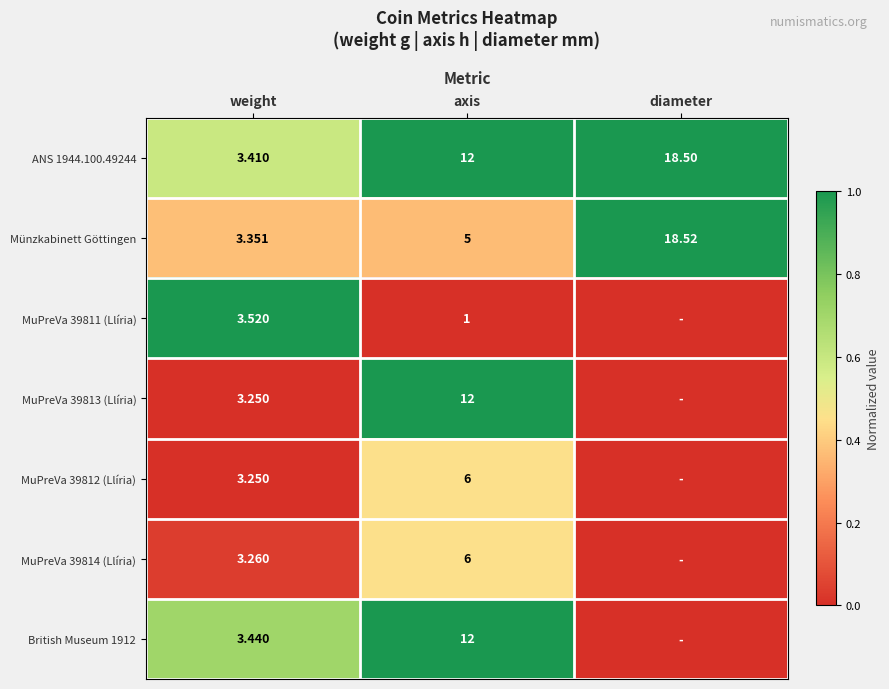

Rank the series at weight from highest to lowest value.

MuPreVa 39811 (Llíria), British Museum 1912, ANS 1944.100.49244, Münzkabinett Göttingen, MuPreVa 39814 (Llíria), MuPreVa 39813 (Llíria), MuPreVa 39812 (Llíria)